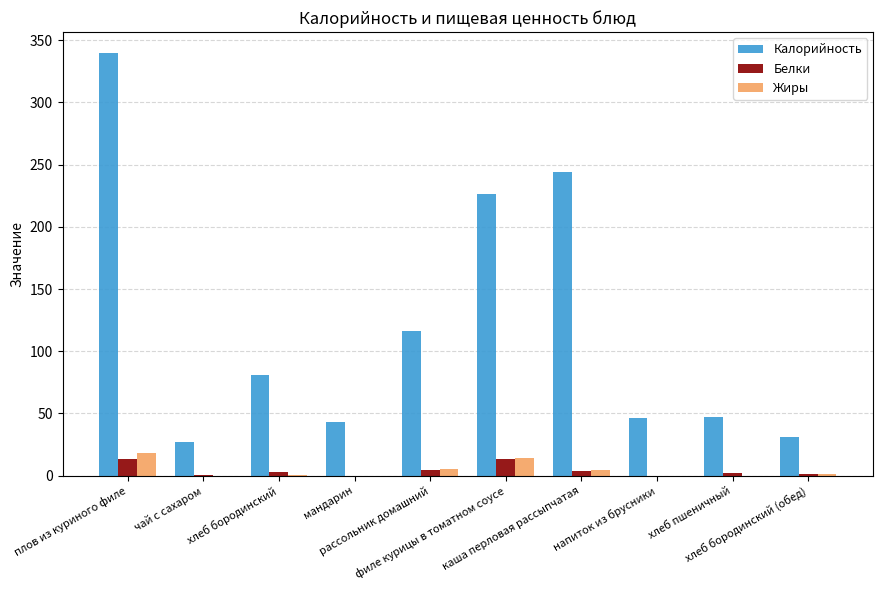

What is the highest value of the Белки series?

13.8